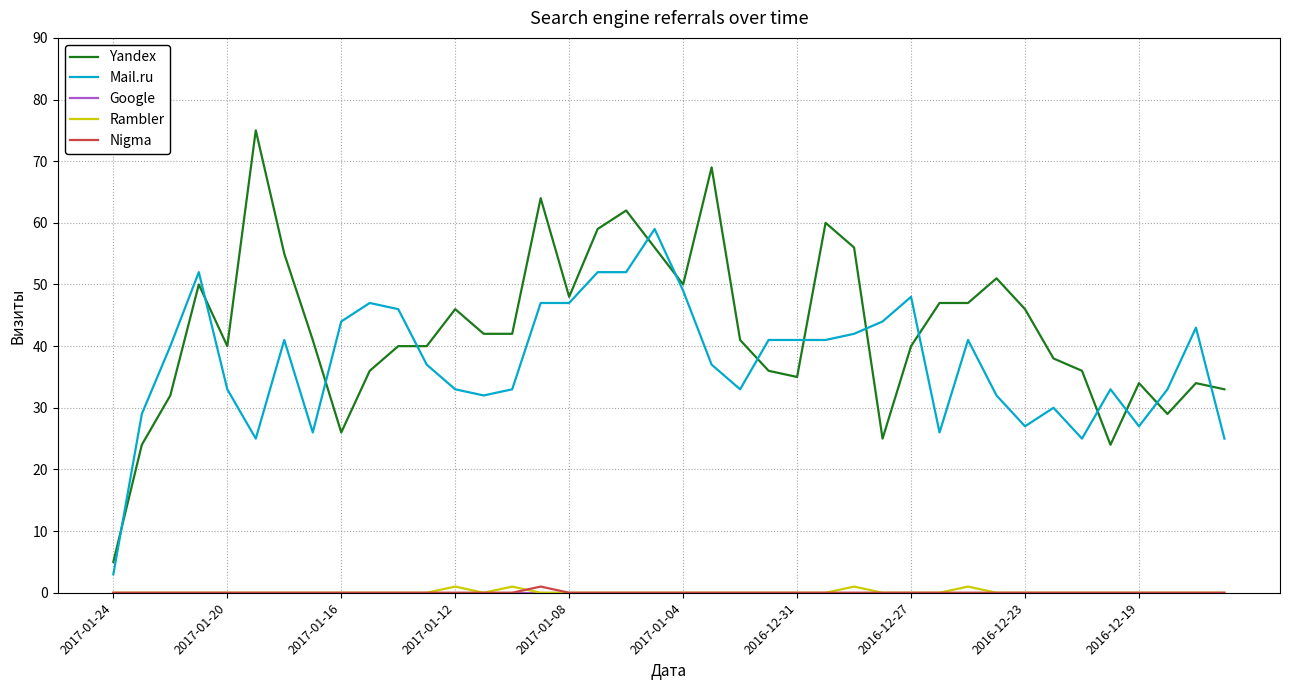

True or false: Nigma and Mail.ru cross at least once.

False